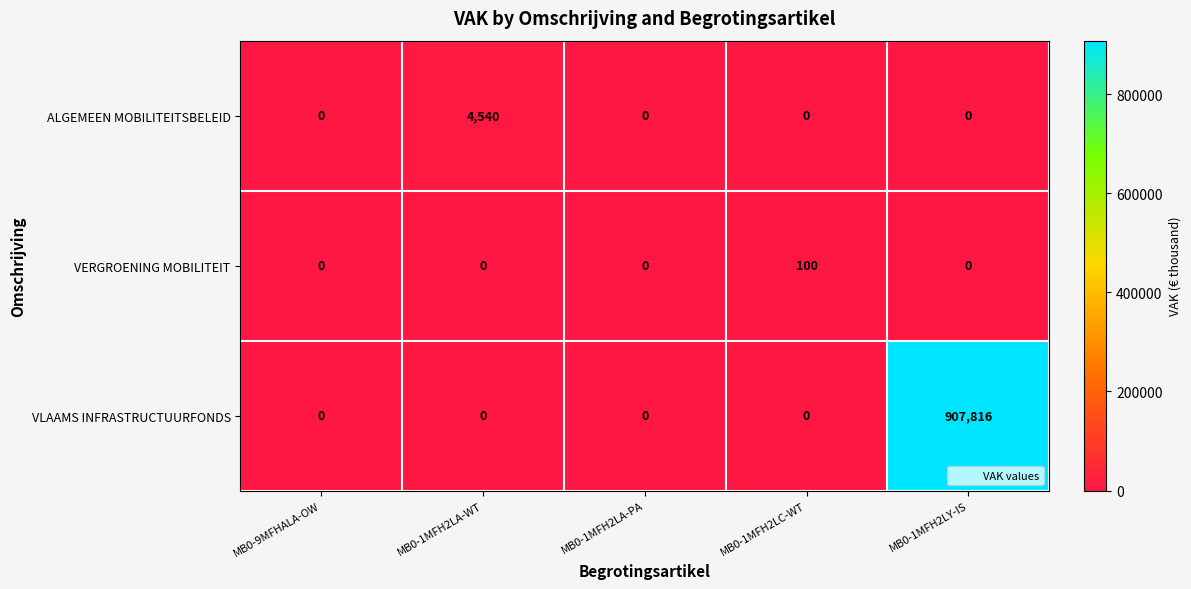

Which series has the largest total across all categories?

VLAAMS INFRASTRUCTUURFONDS